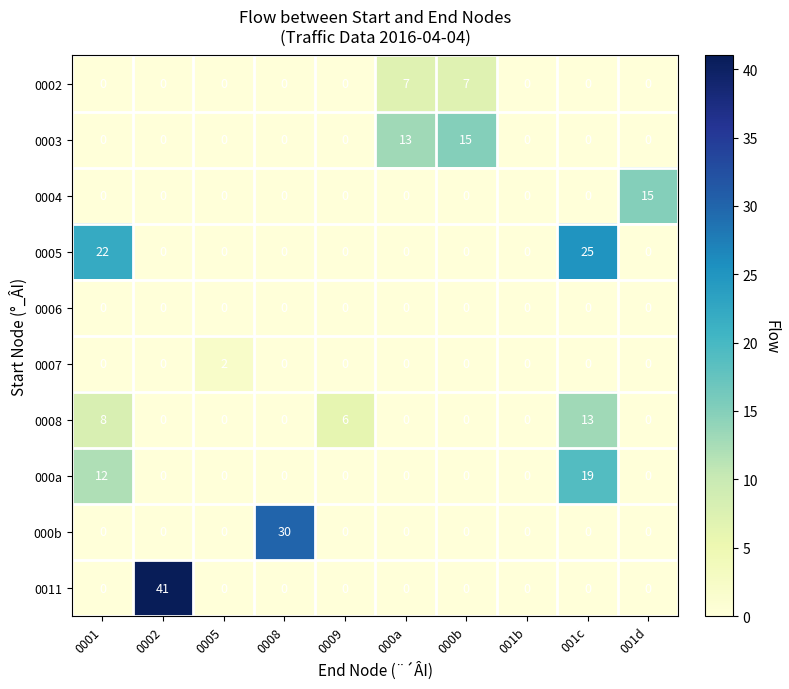

Which series has the largest range (max minus min)?

0011